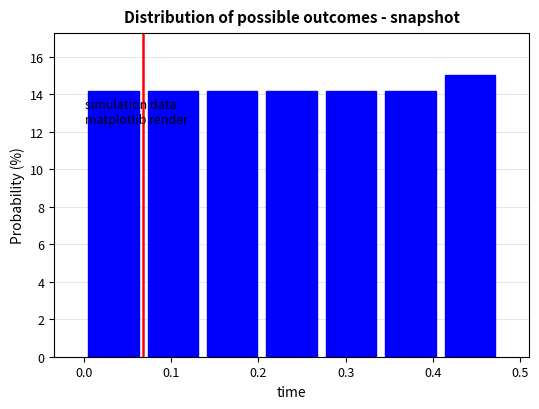

Which range on the x-axis has the tallest bar?

0.408 to 0.476